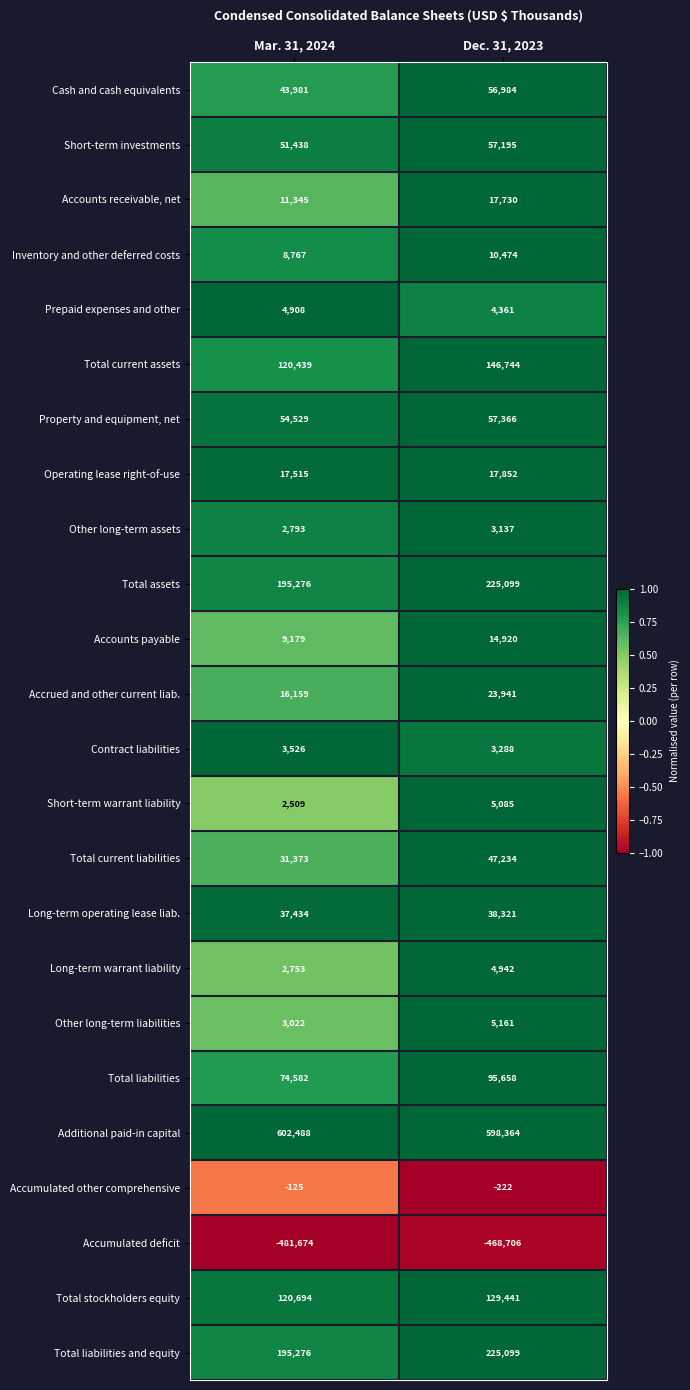

At which category is the sum across all series the highest?

Dec. 31, 2023